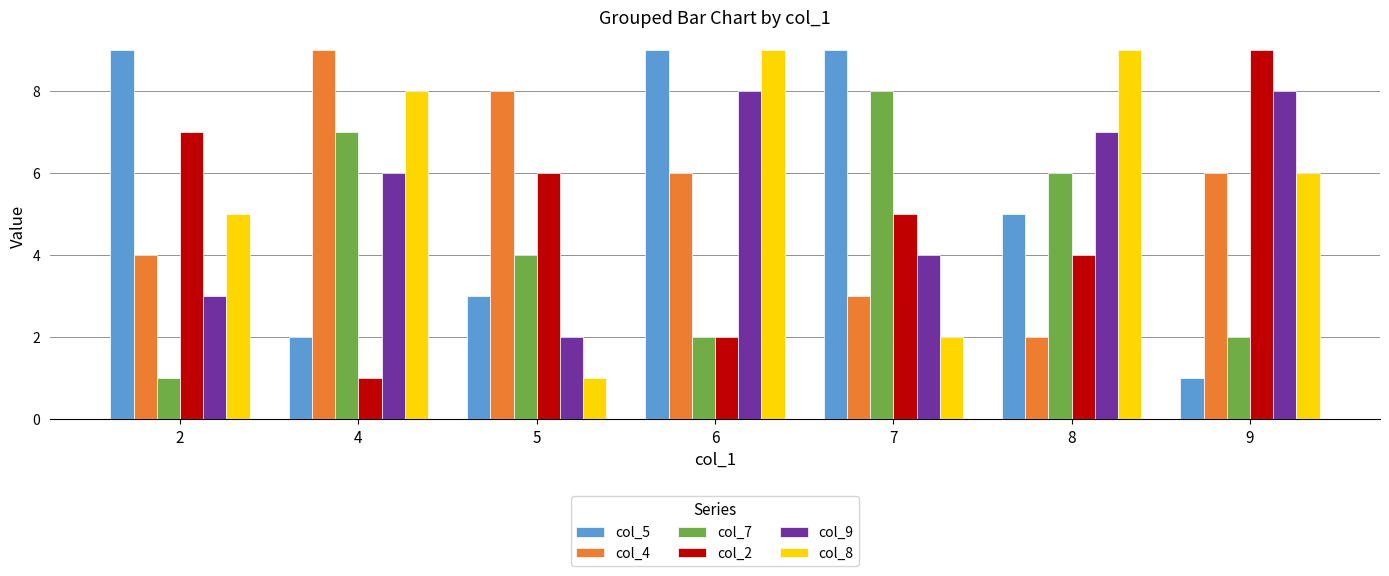

Between 5 and 6, which series saw the biggest shift?

col_8